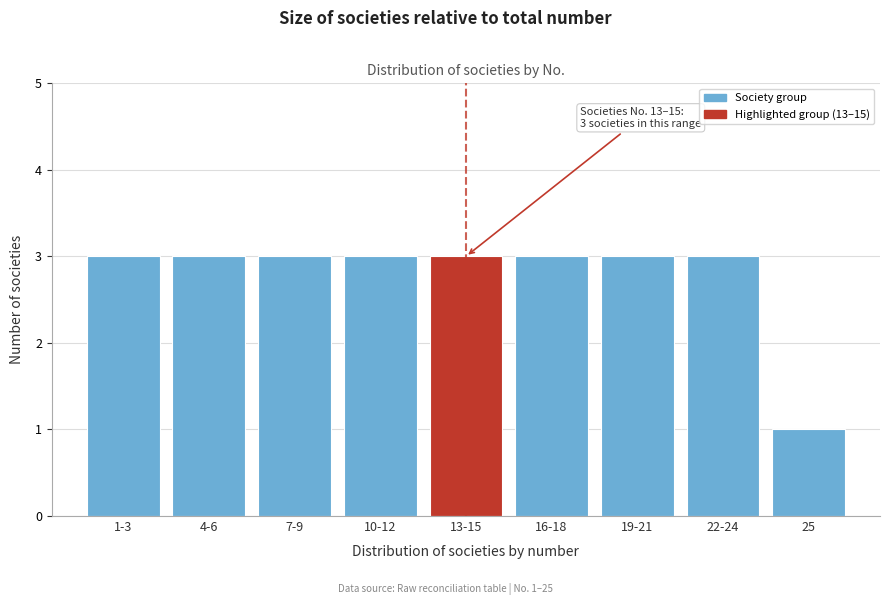

Reading right to left, extract all data points from this chart.

1	3	3	3	3	3	3	3	3